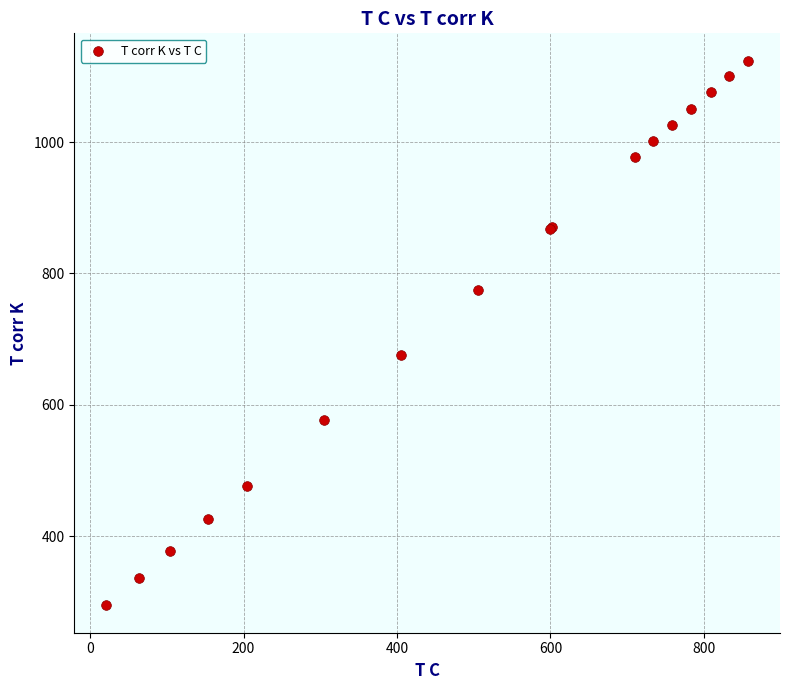

What Y value in the scatter plot is closest to 709?

675.7